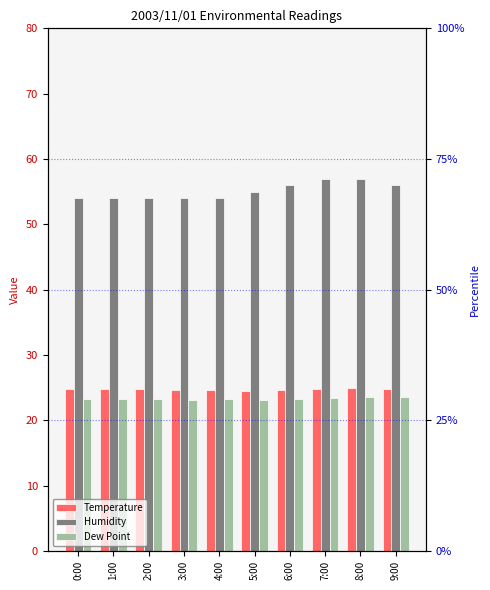

What is the label of the 4th bar from the right?

6:00